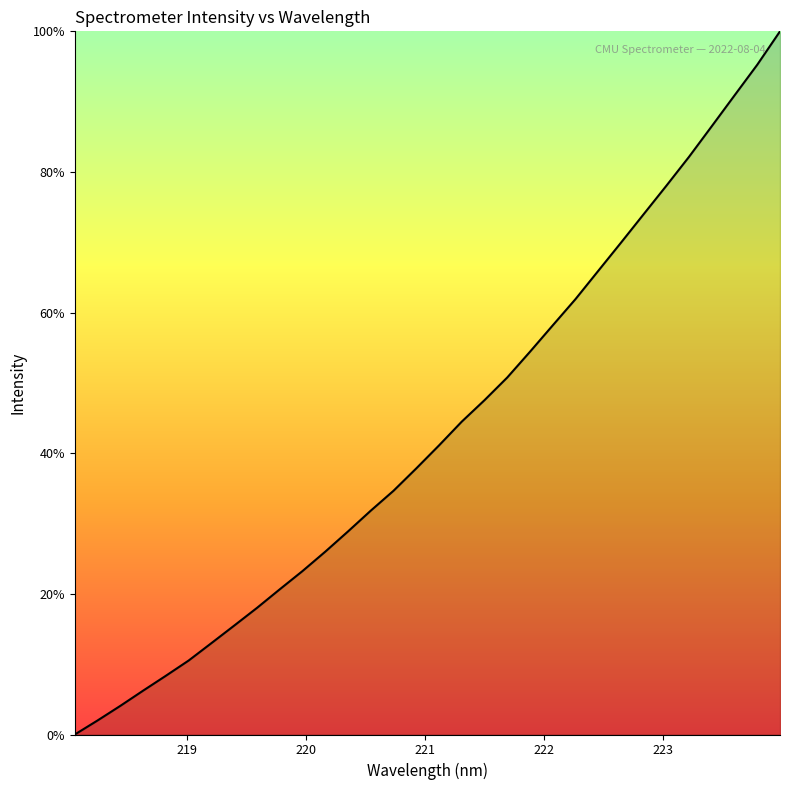

What is the sum of all values?

1381.9